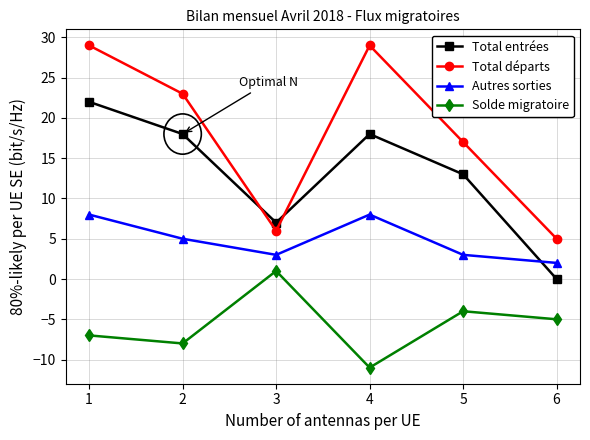

How many data points in Solde migratoire are above -5?

2